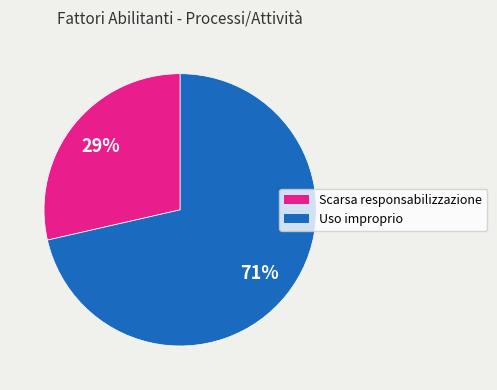

Is there a majority slice in this chart?

Yes